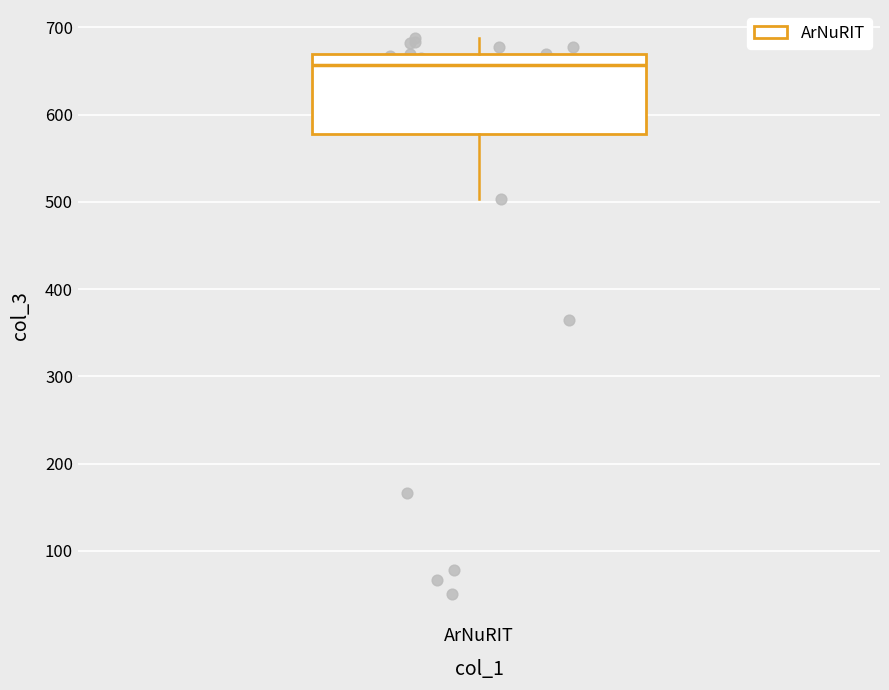

Read this box plot against the y-axis: the position of the median line, the range covered by the box, and the ends of both whiskers. The values are not printed on the chart, so give them approximately, as read against the axis.

median 660, box 580 to 670, whiskers 500 to 690